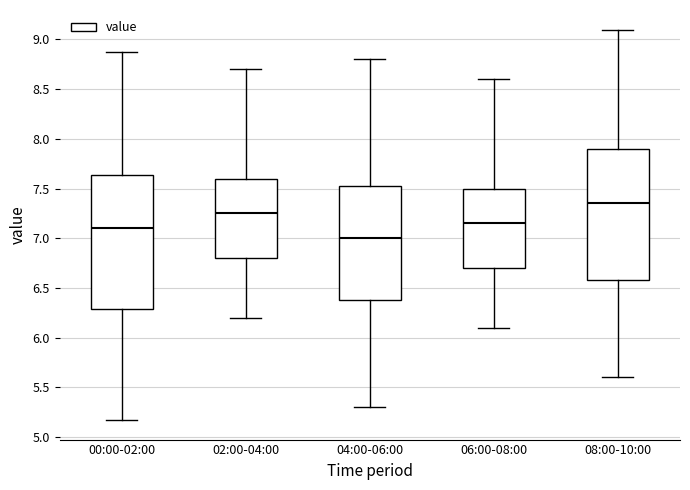

Where is the lower edge of the box for 00:00-02:00 on the y-axis? The values are not printed on the chart, so give them approximately, as read against the axis.

6.30